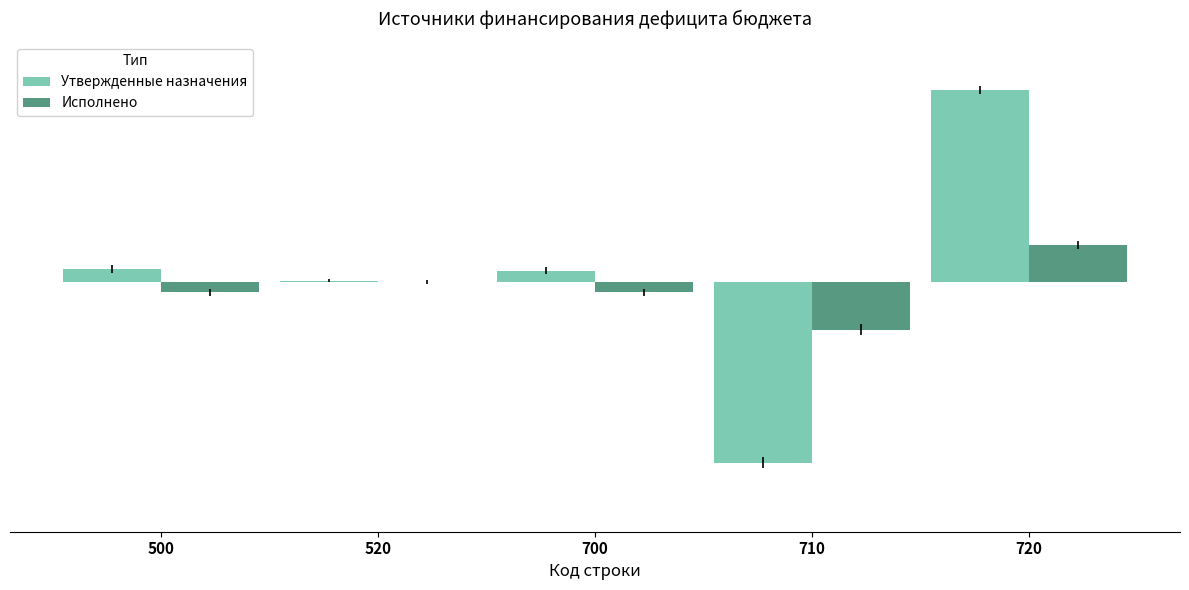

The Исполнено series shows -0.1 at 500. True or false?

True